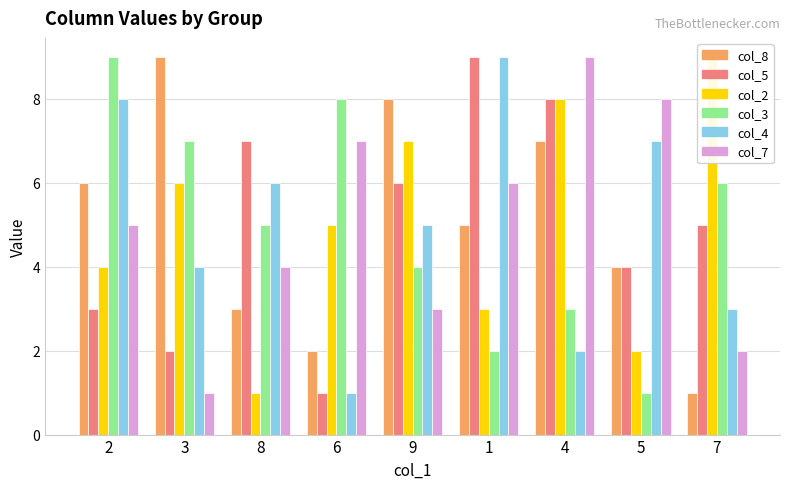

Rank the series by their maximum value, from highest to lowest.

col_8, col_5, col_2, col_3, col_4, col_7